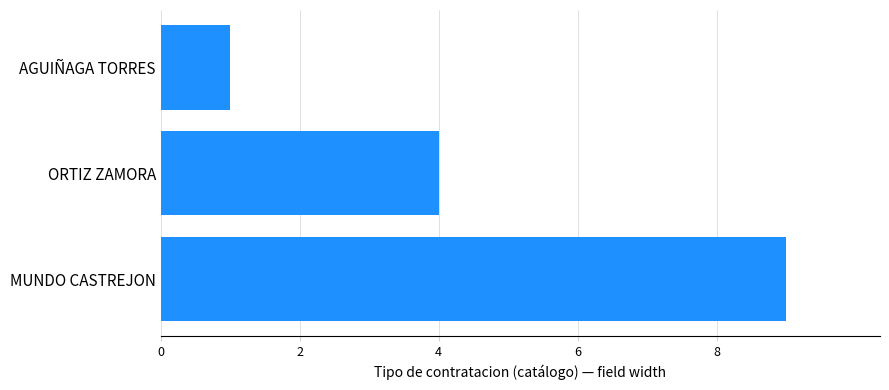

What is the difference between the second highest and minimum values?

3